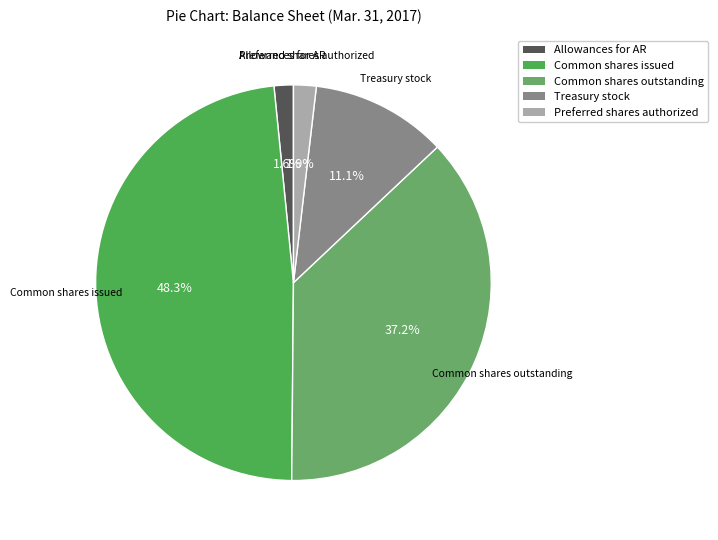

To the nearest percent, what is the average slice percentage?

20%